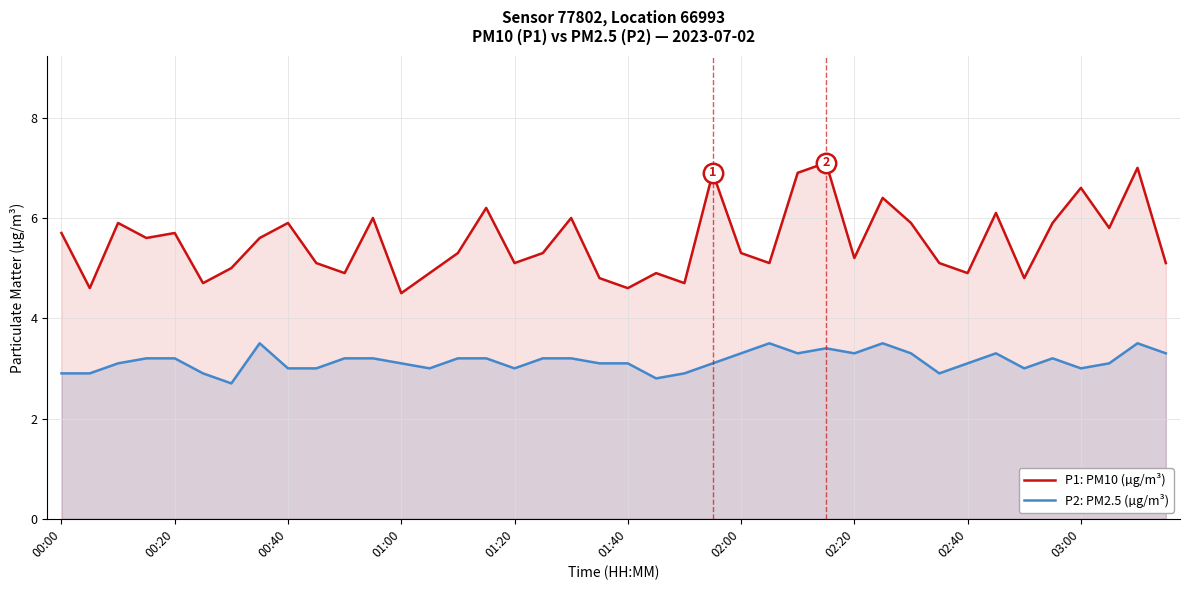

List the series in order of their peak value, highest first.

P1: PM10 (µg/m³), P2: PM2.5 (µg/m³)